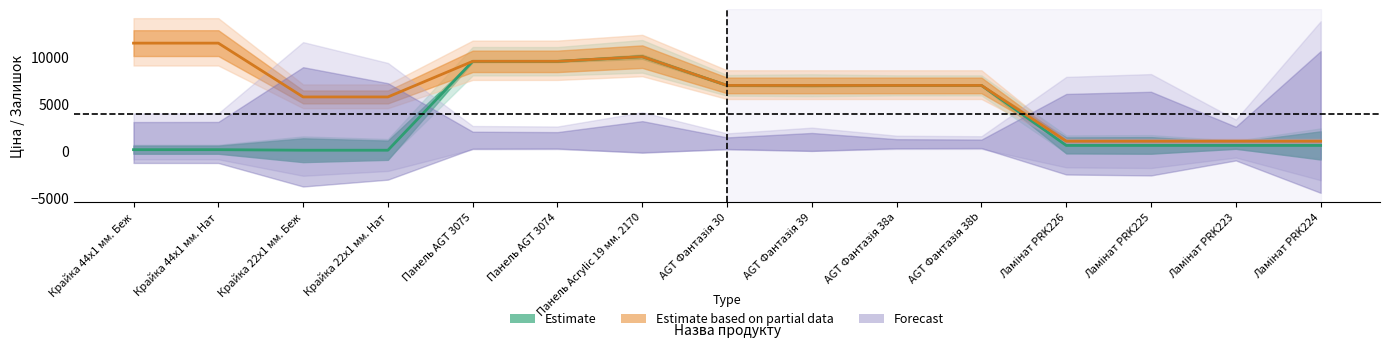

True or false: Ціна and Доп. ціна cross at least once.

False